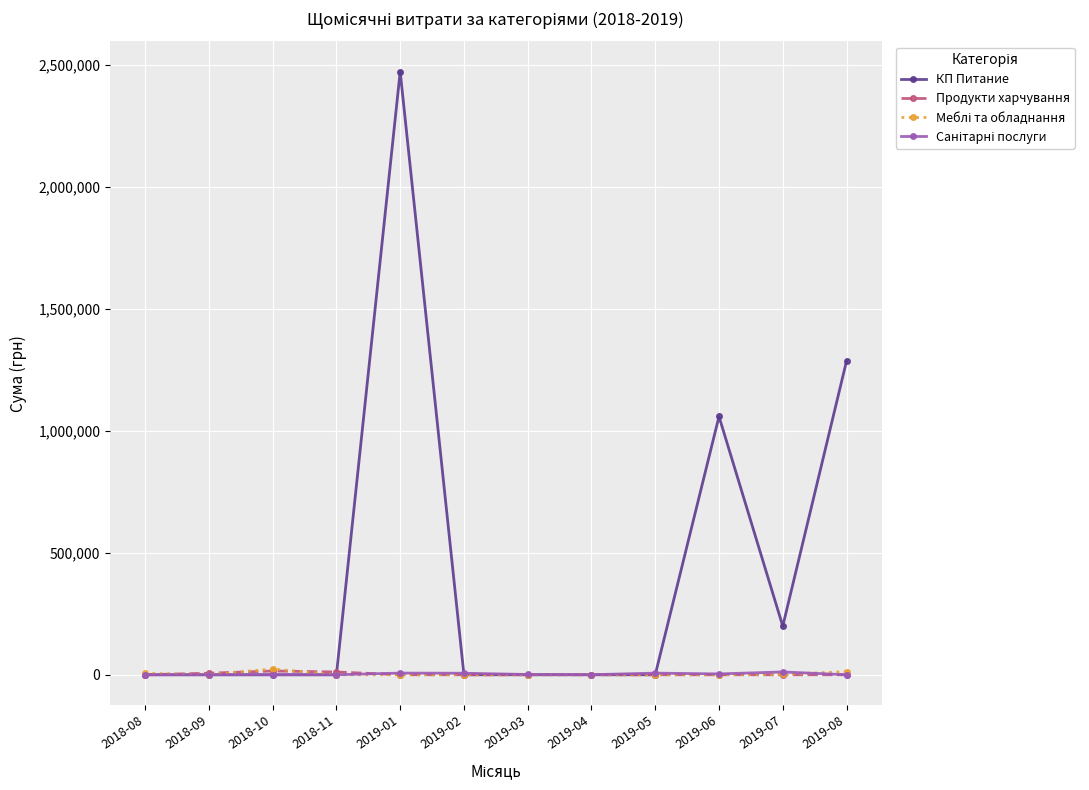

The value of КП Питание at 2018-10 is -786087.3. True or false?

False